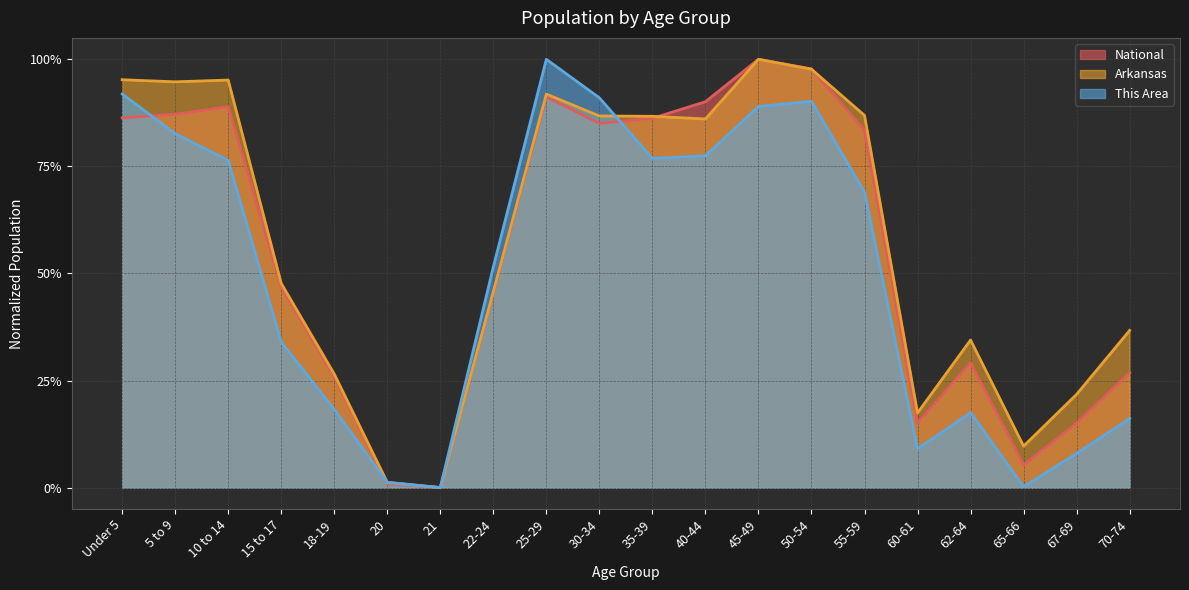

What is the average value of the National series?

0.6